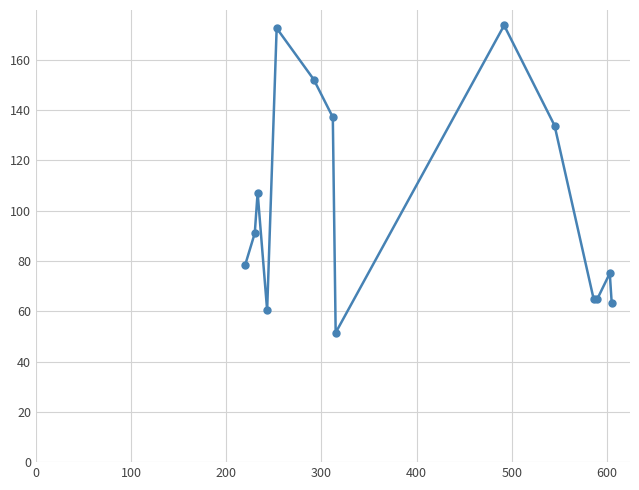

What is the maximum value shown in the chart?

173.7